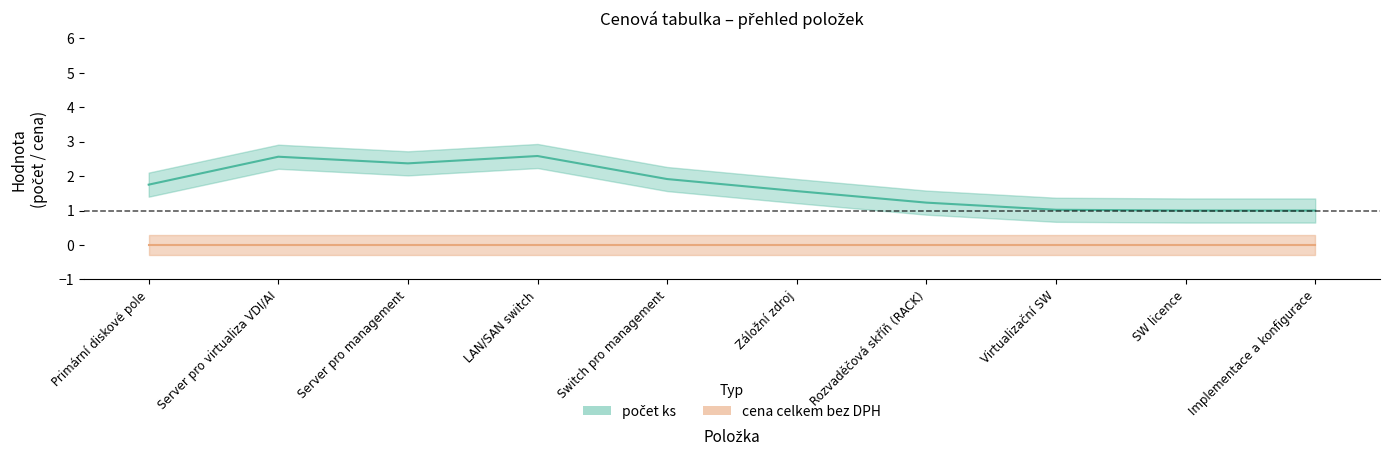

The value of počet ks at Záložní zdroj is 2. True or false?

True